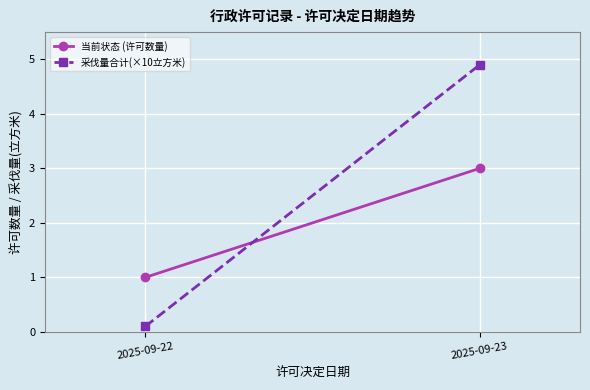

The 当前状态 (许可数量) series shows 3.0 at 2025-09-23. True or false?

True